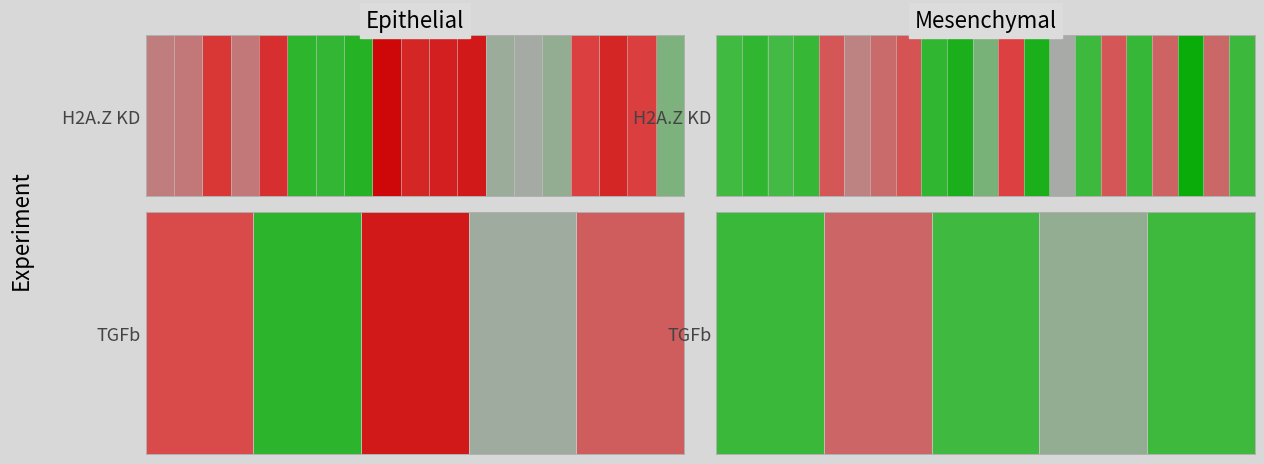

What is the change in value from 1 to 4?

+1.4